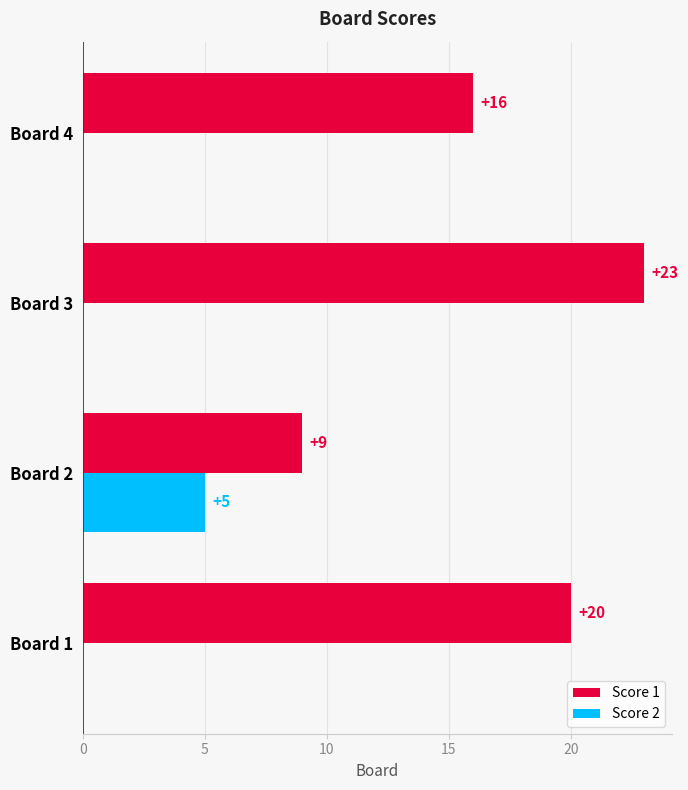

How many series are shown in this chart?

2